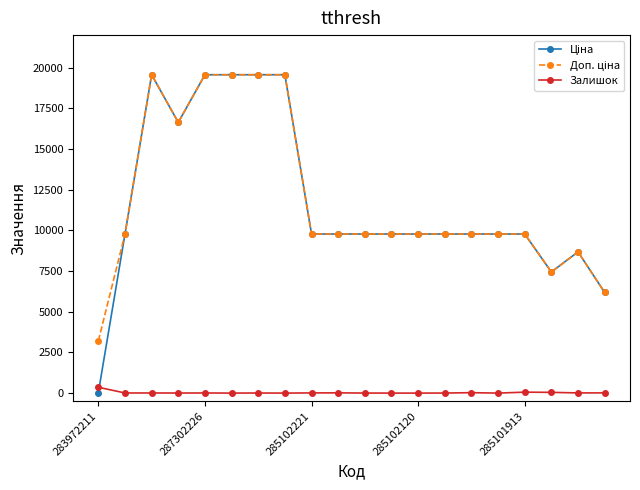

How many lines are shown in the chart?

3